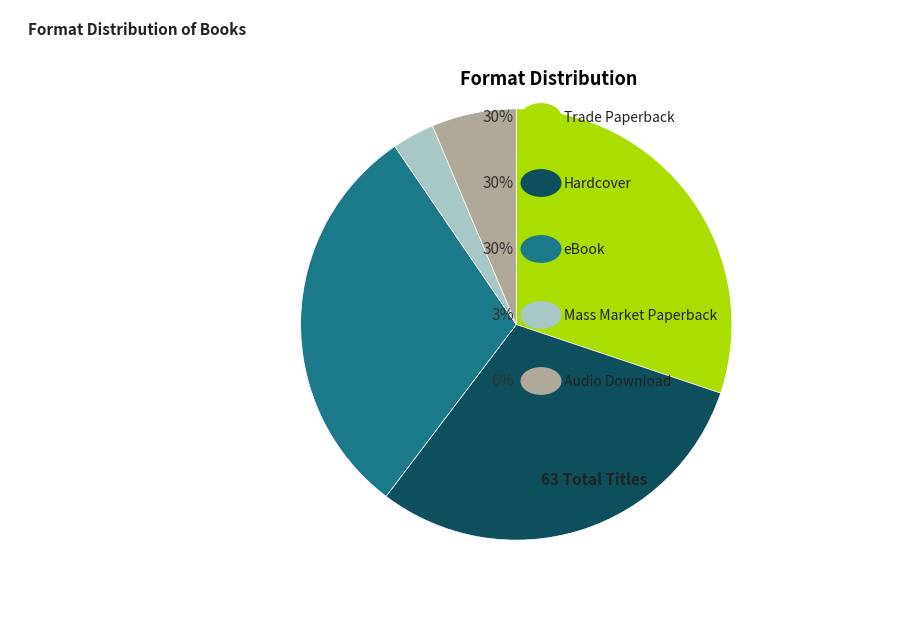

Is there a majority slice in this chart?

No